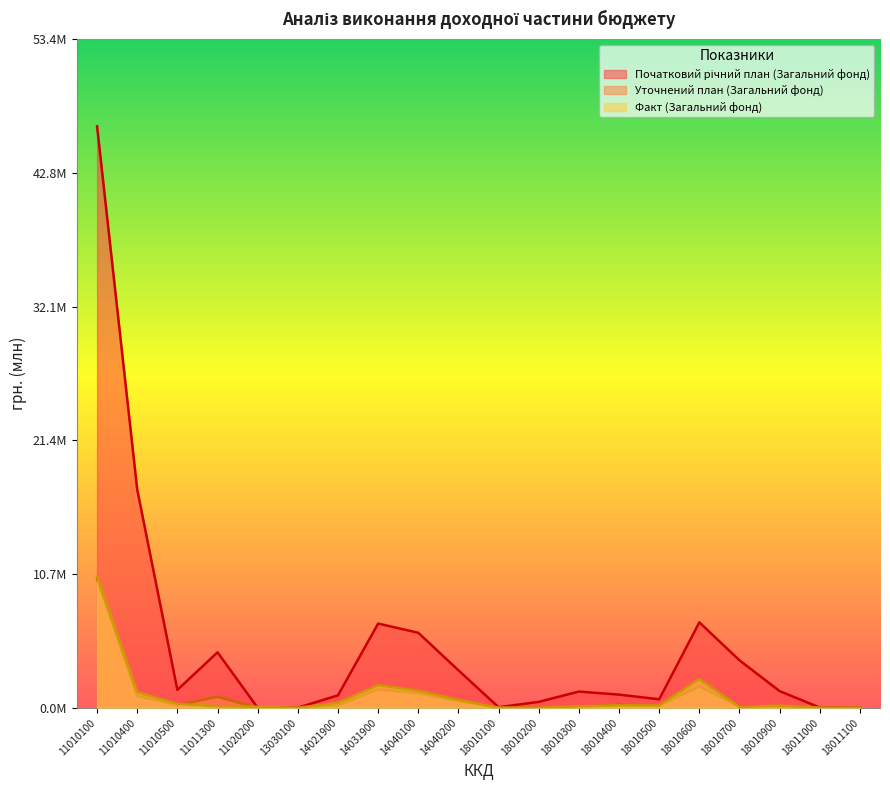

True or false: Факт (Загальний фонд) has a value of 0.0 at 11020200.

False